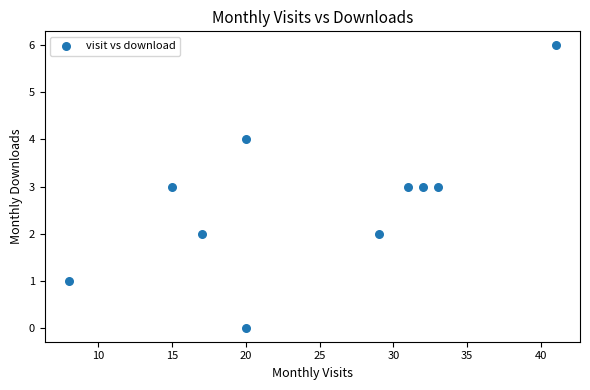

What is the range of Y values (max minus min)?

6